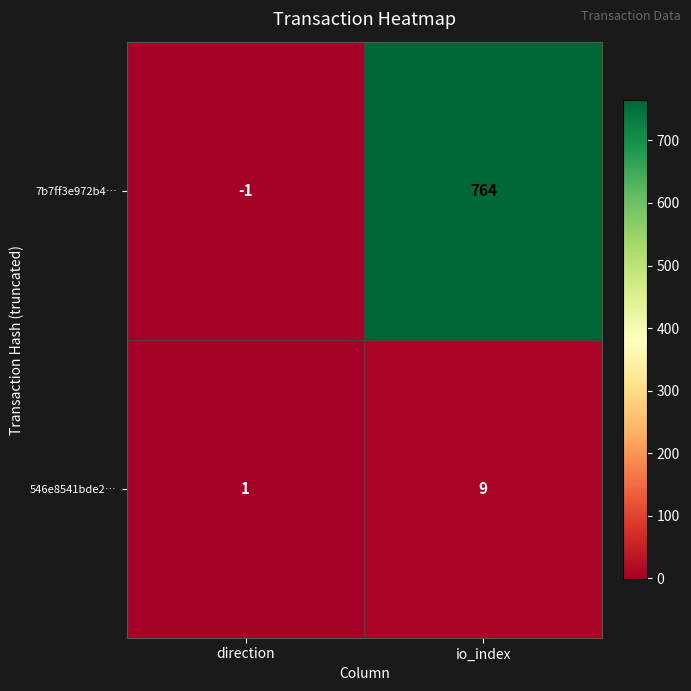

Is it true that 546e8541bde2… equals 1 at direction?

True